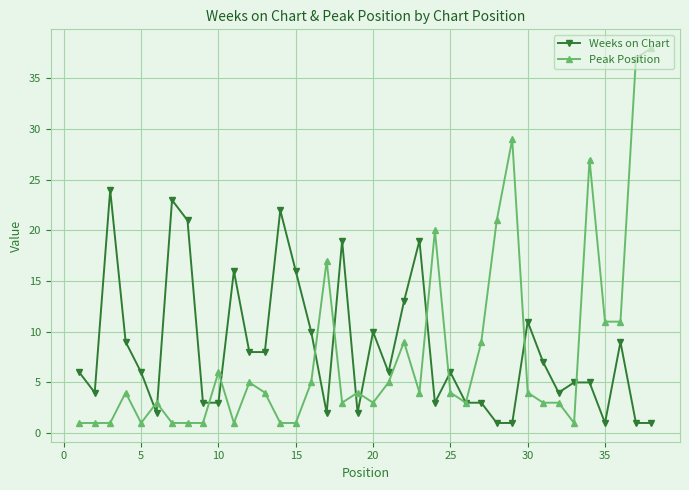

At how many categories does at least one series exceed 25?

4